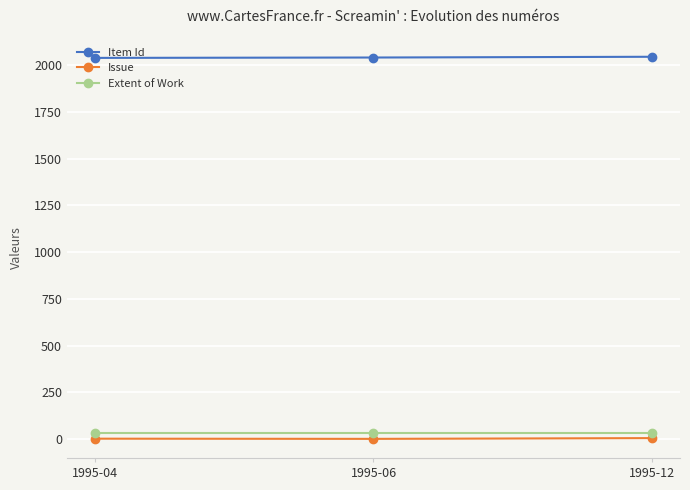

What is the average value of the Extent of Work series?

32